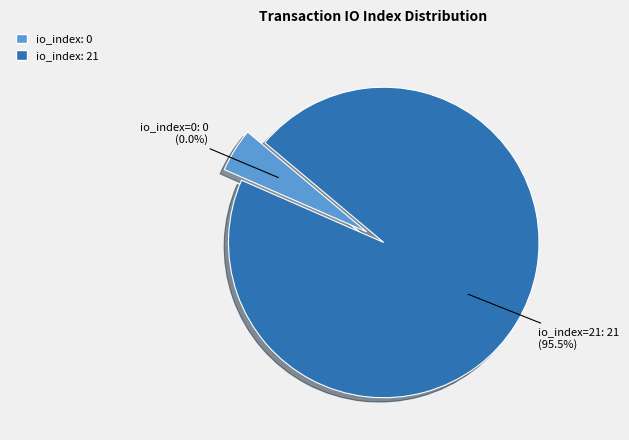

Combined, what portion of the pie is io_index=0 and io_index=21?

100.0%